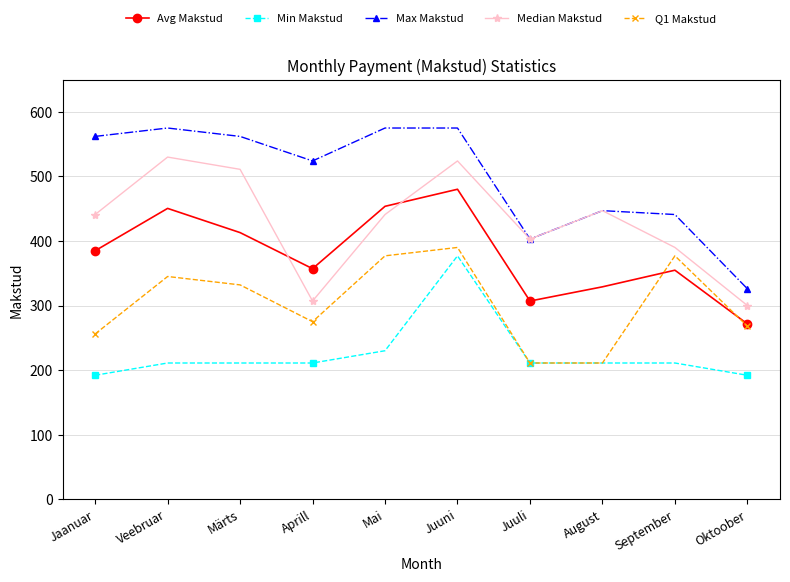

True or false: Min Makstud and Median Makstud intersect in this chart.

False